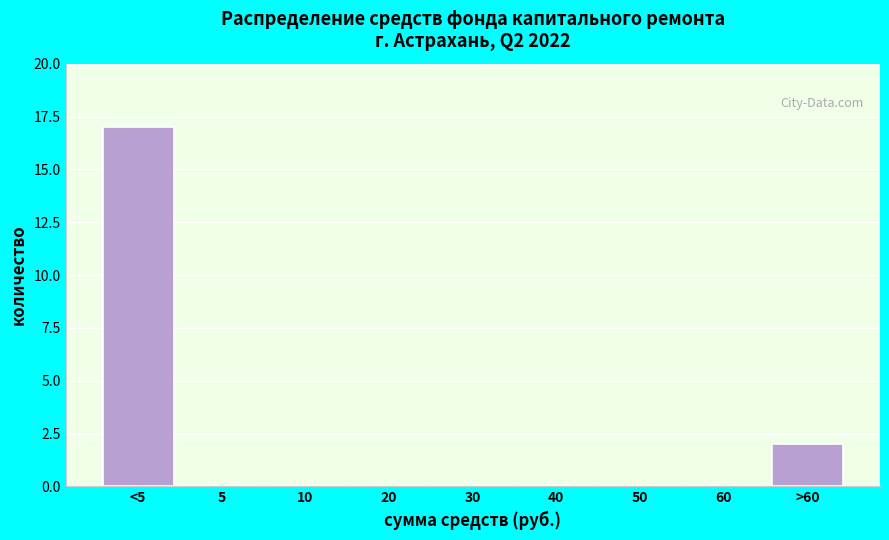

Reading right to left, transcribe all the data shown in this chart.

>60=2	60=0	50=0	40=0	30=0	20=0	10=0	5=0	<5=17